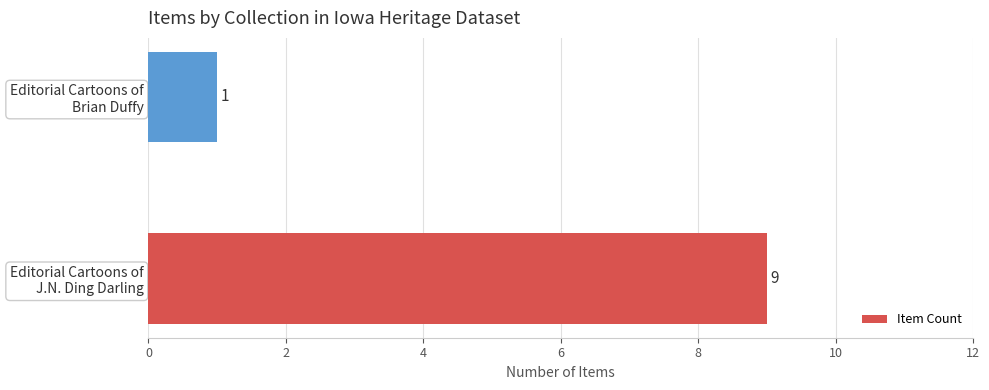

What is the difference between the maximum and minimum values?

8